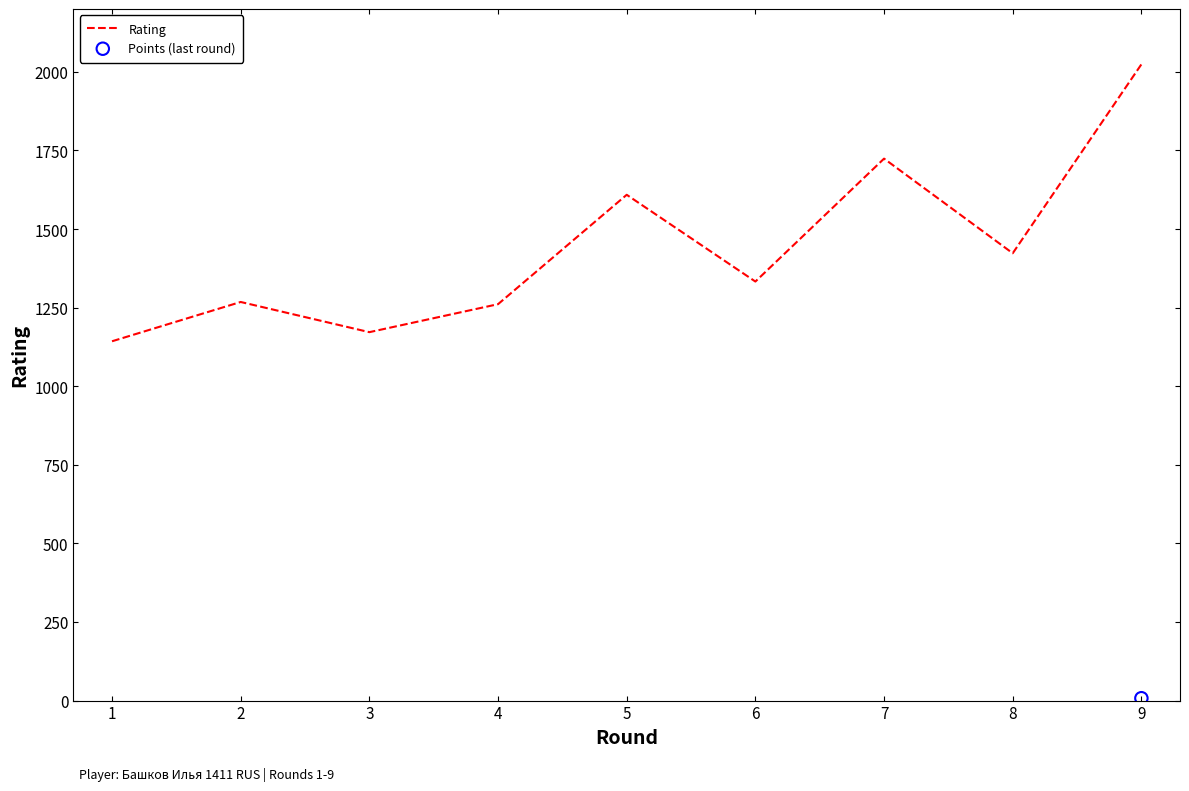

Which has a higher value, 6 or 4?

6